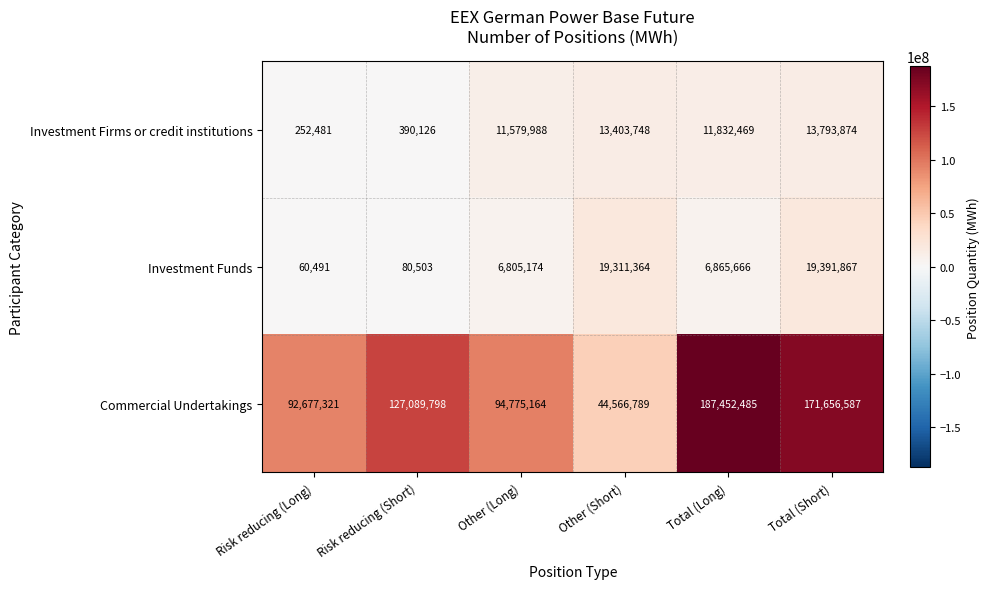

Which category has the lowest value in the Investment Funds series?

Risk reducing (Long)